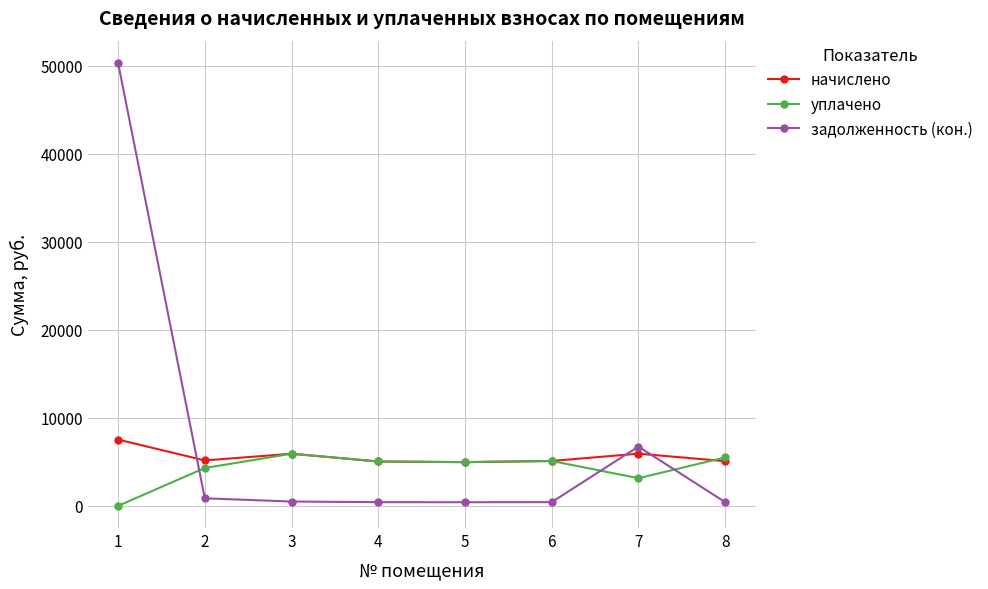

How many data points in начислено are above 5157?

4